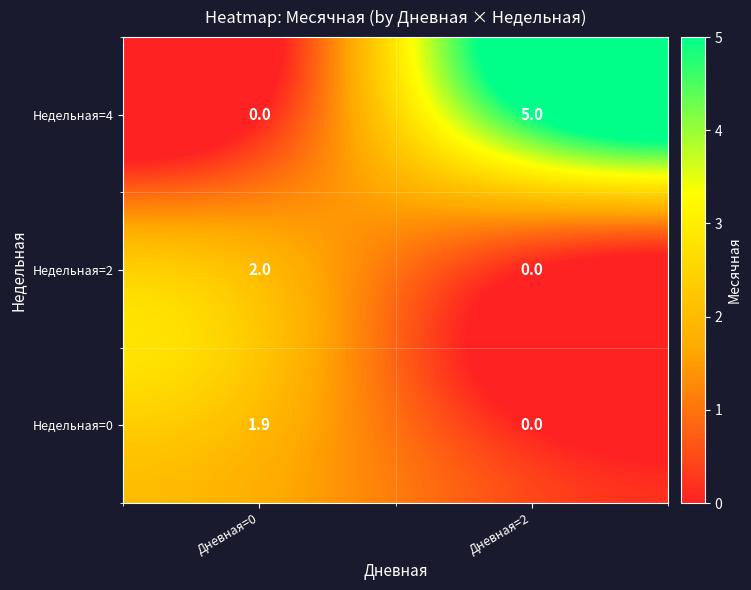

Is it true that Недельная=0 equals 1.9 at Дневная=0?

True